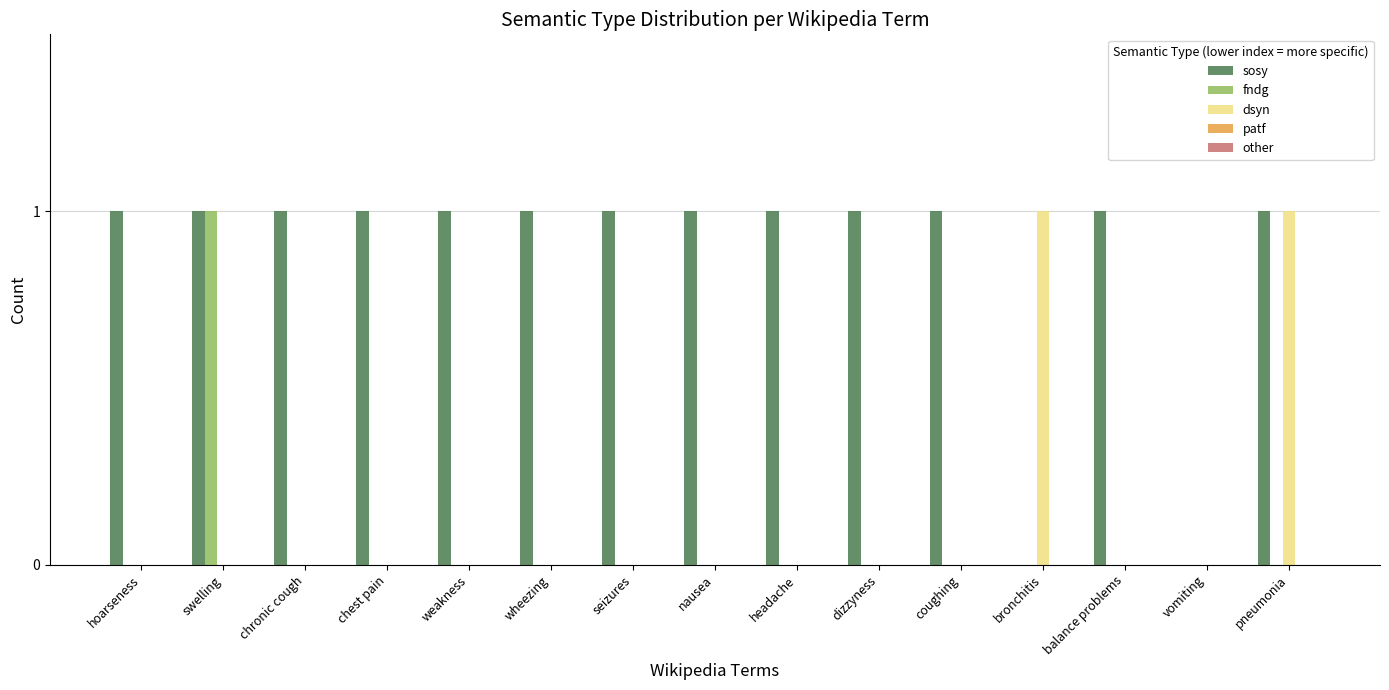

Which series has the largest total across all categories?

sosy